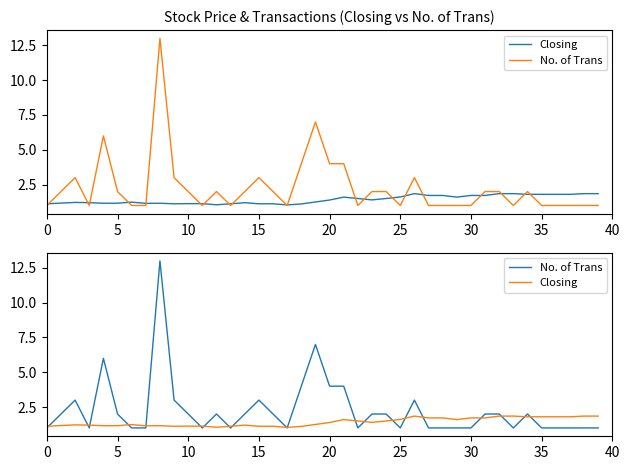

Which series has the largest total across all categories?

No. of Trans